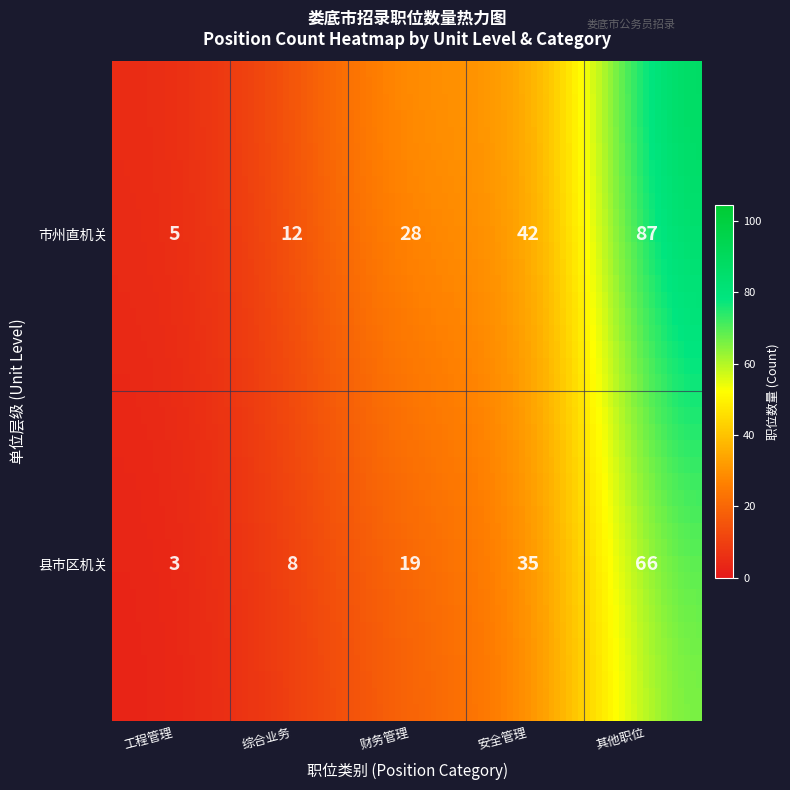

Is the value of 县市区机关 at 4 greater than the value of 市州直机关 at 3?

Yes